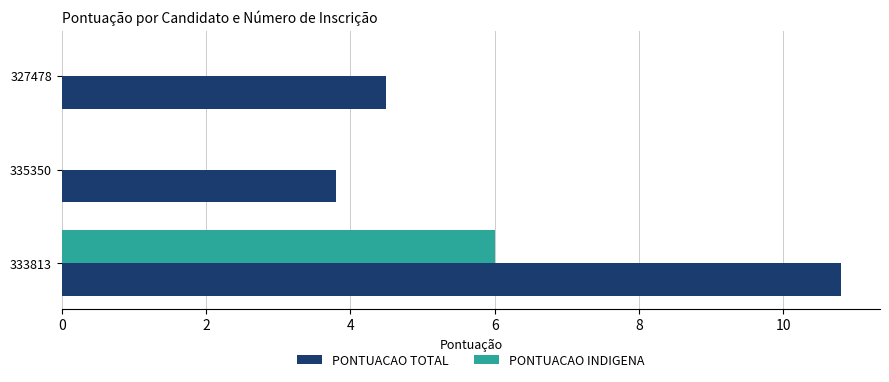

What is the sum of all PONTUACAO INDIGENA values?

6.0